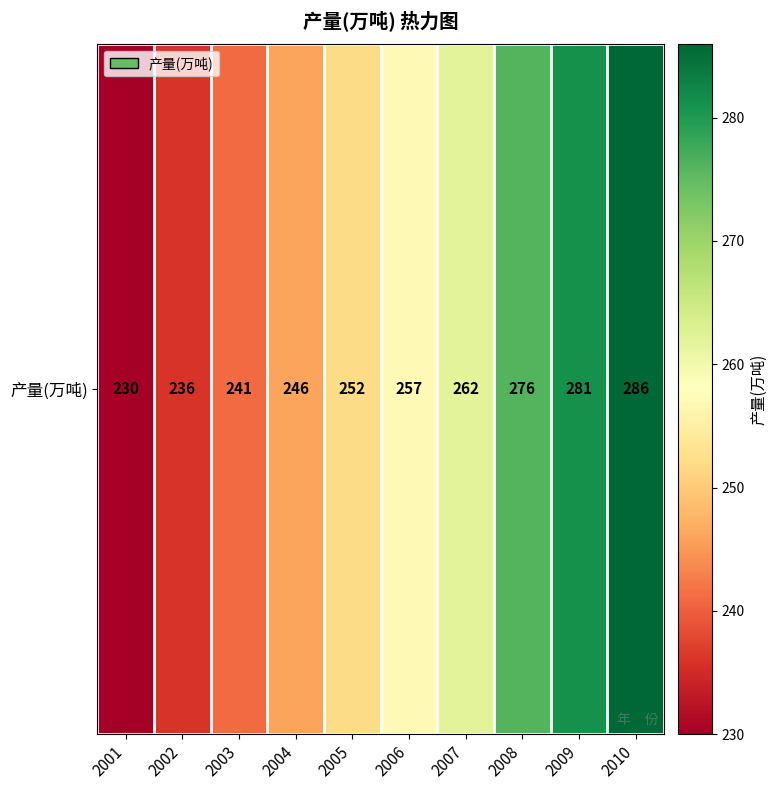

Rank the categories by value from highest to lowest.

2010, 2009, 2008, 2007, 2006, 2005, 2004, 2003, 2002, 2001